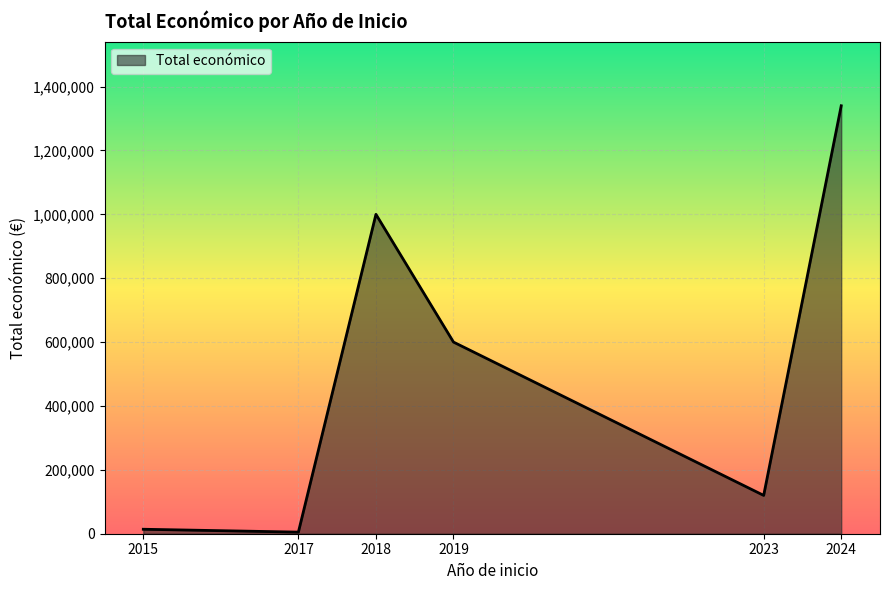

Reading left to right, list all the values displayed in this chart.

14000	5000	999992	600000	120000	1339855